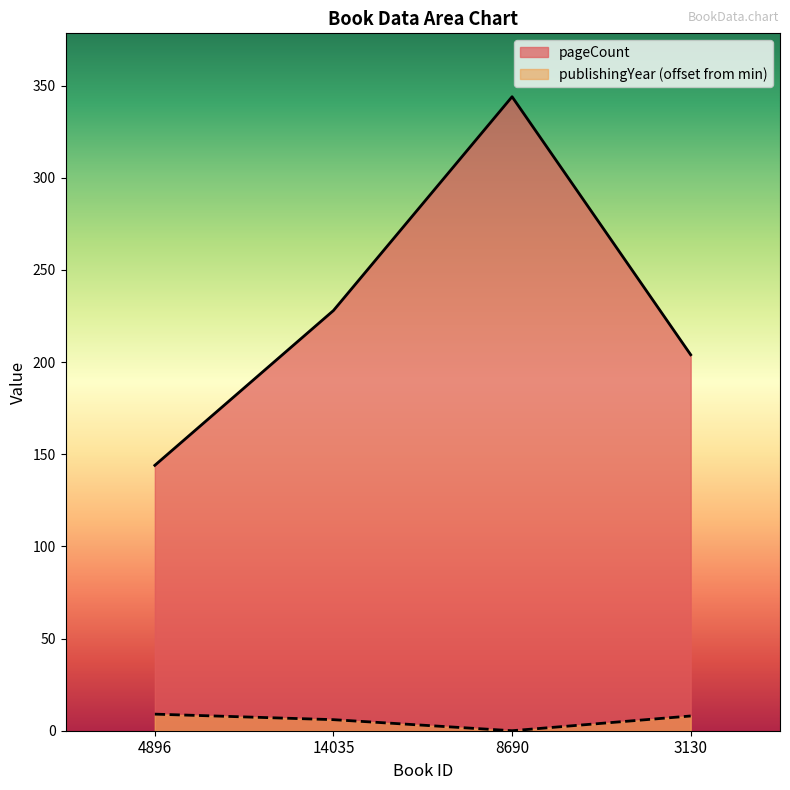

True or false: publishingYear has more than 1 interior local peaks.

False